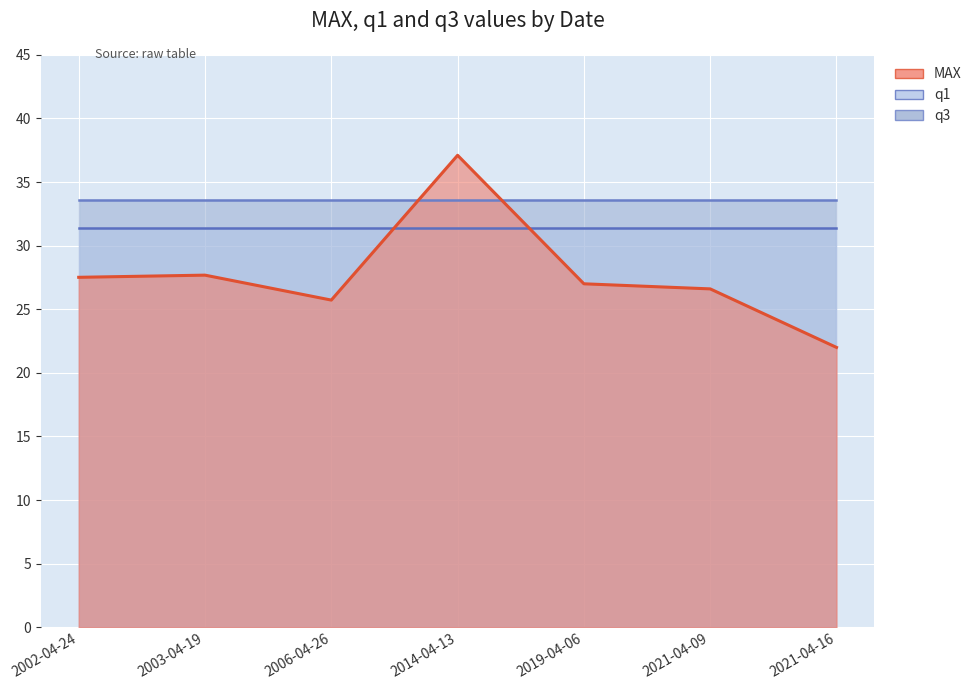

What is the total value across all series at 2006-04-26?

90.7